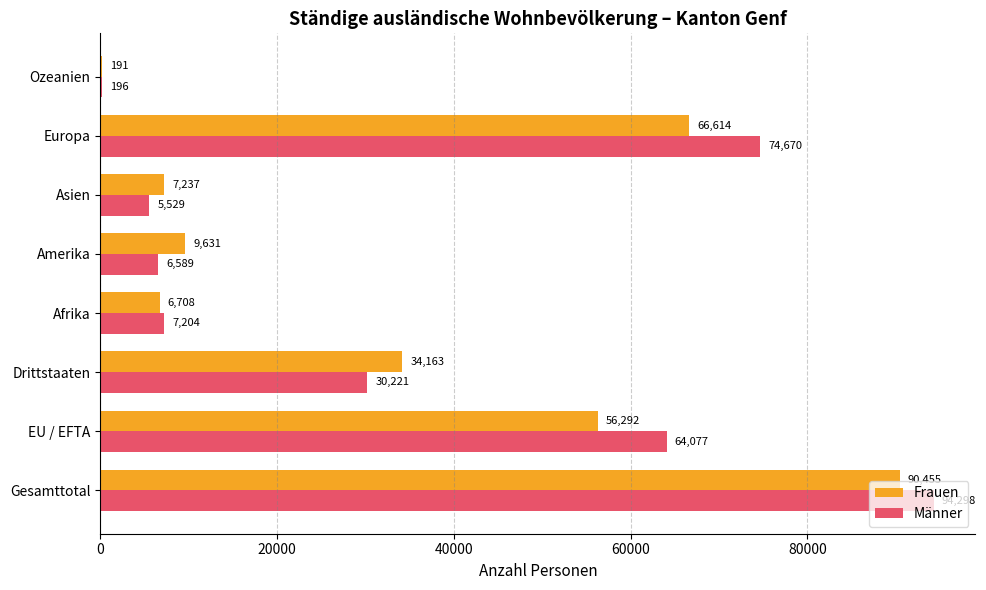

What is the greatest value displayed?

94298